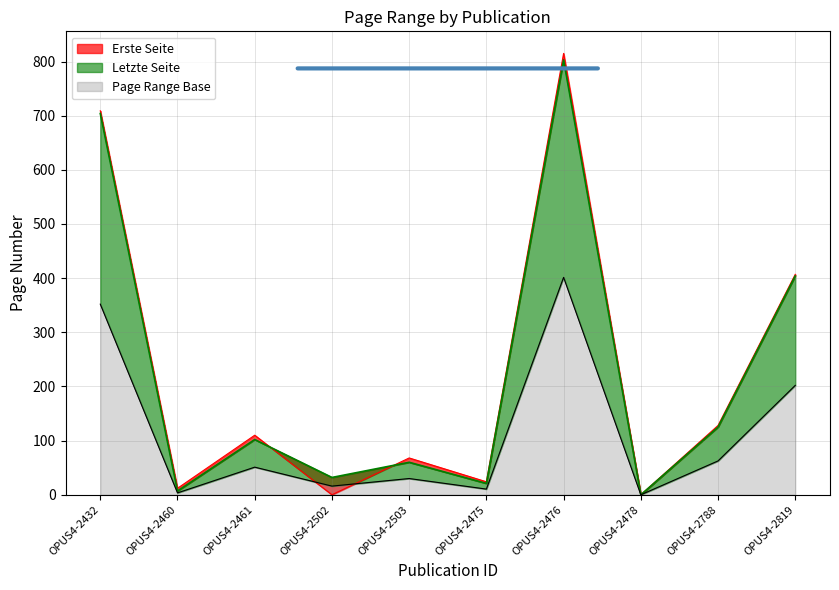

At which category is the sum across all series the highest?

OPUS4-2476